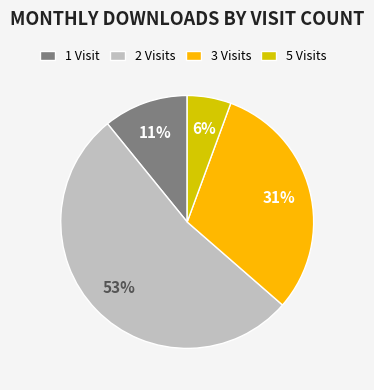

Which slice is the largest?

2 Visits